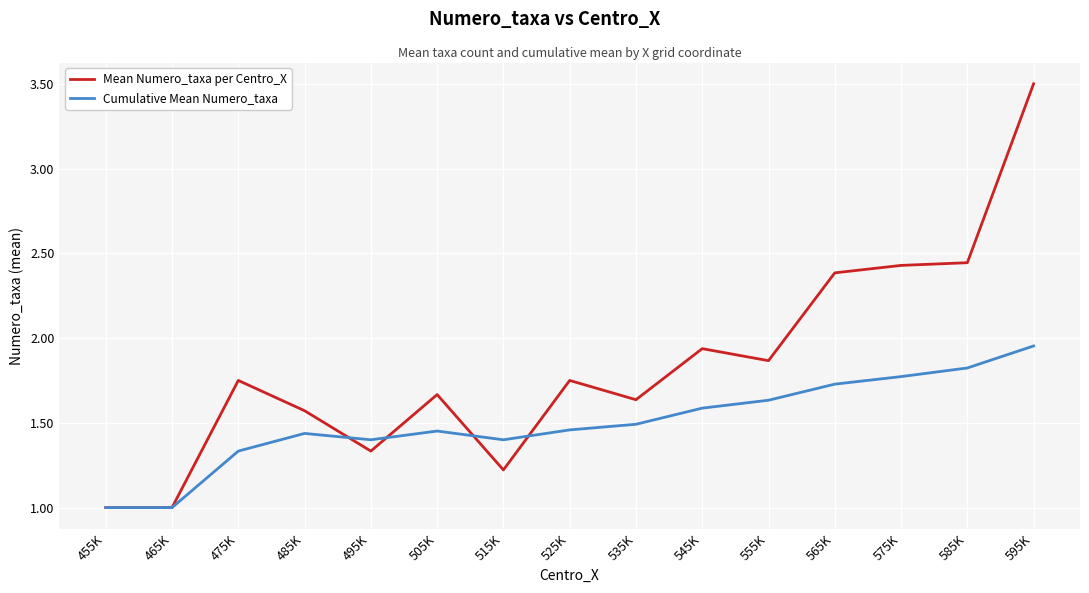

Is the value of Mean Numero_taxa per Centro_X at 585K greater than the value of Cumulative Mean Numero_taxa at 455K?

Yes